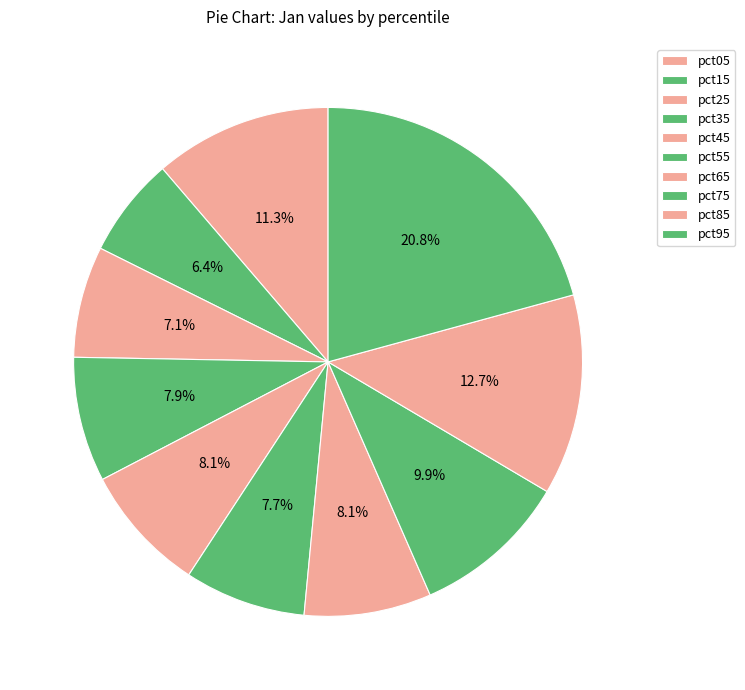

True or false: pct05 accounts for 11% of the total.

True